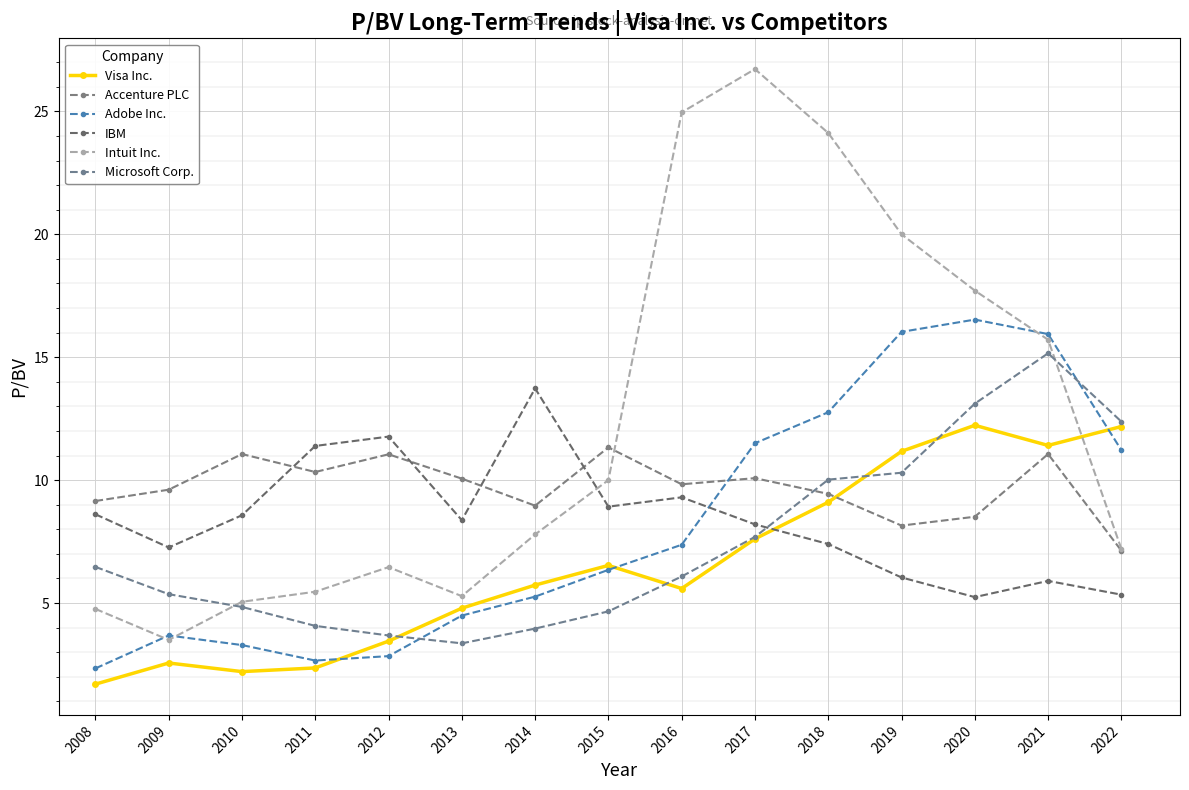

Between 2016 and 2020, which series saw the biggest shift?

Adobe Inc.